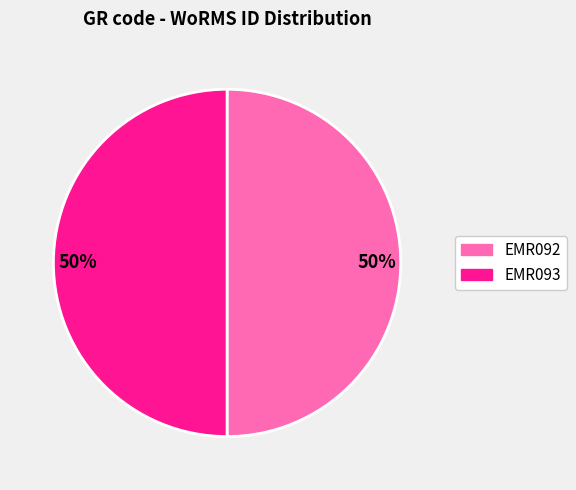

To the nearest percent, what is the average slice percentage?

50%